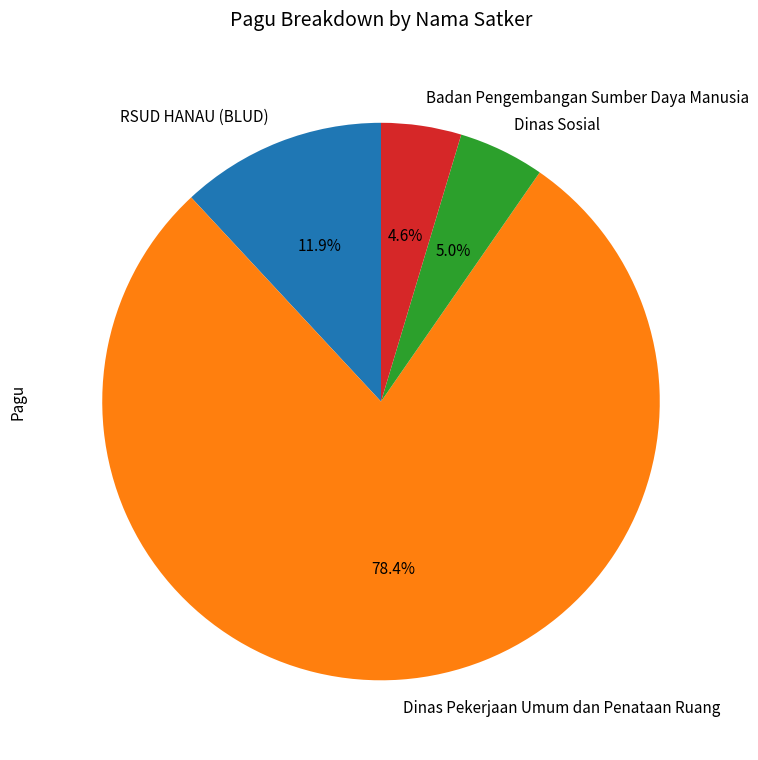

What is the largest slice in the pie chart?

Dinas Pekerjaan Umum dan Penataan Ruang